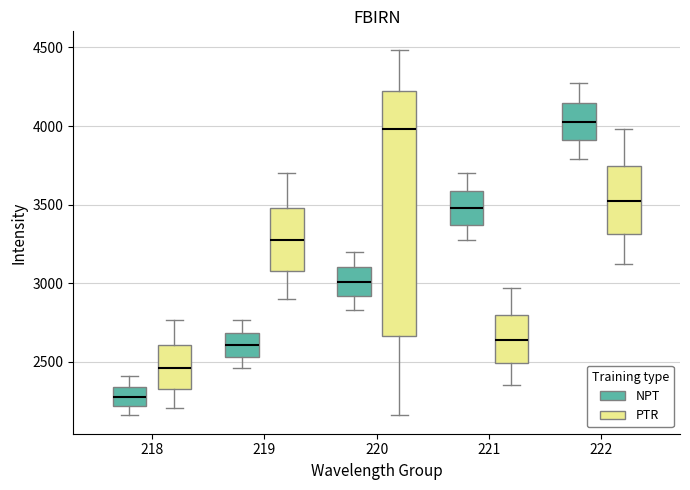

Where does the median line of the box for 219 (PTR) sit on the y-axis? The values are not printed on the chart, so give them approximately, as read against the axis.

3250